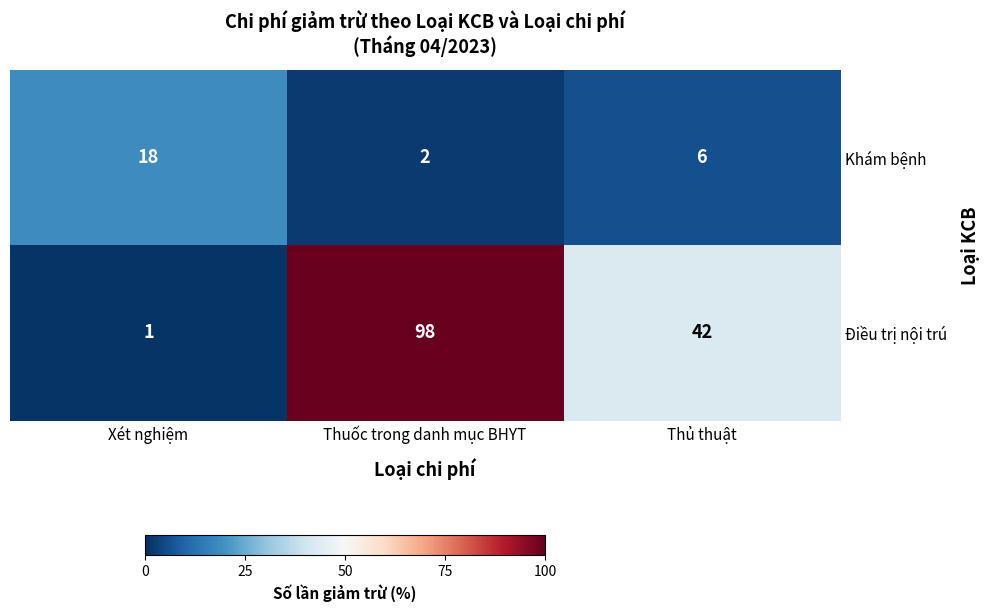

Reading left to right, transcribe all the data shown in this chart.

Khám bệnh: 18	2	6
Điều trị nội trú: 1	98	42